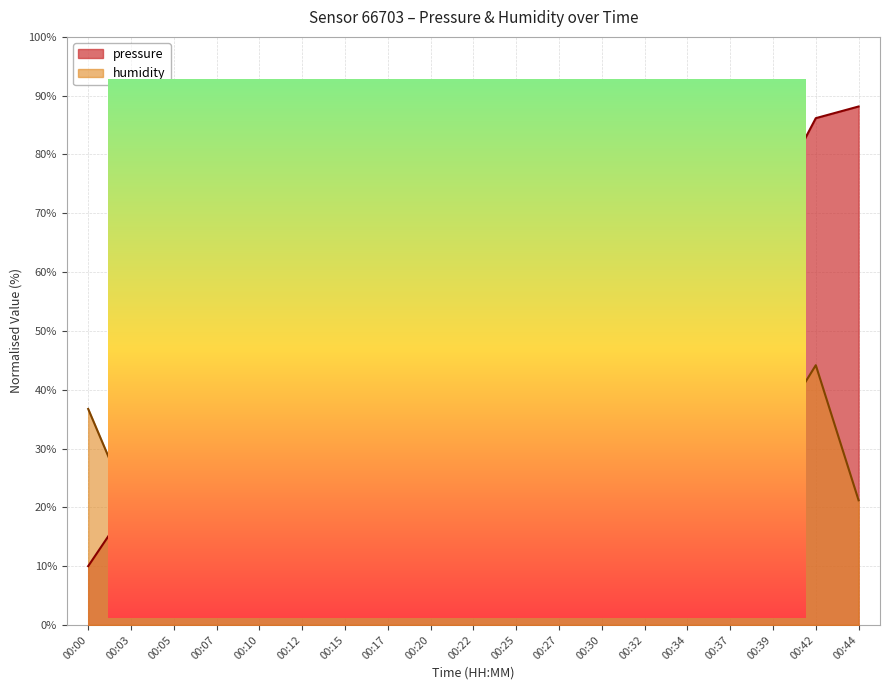

What is the sum of the pressure values at 00:05 and 00:39?

87.3